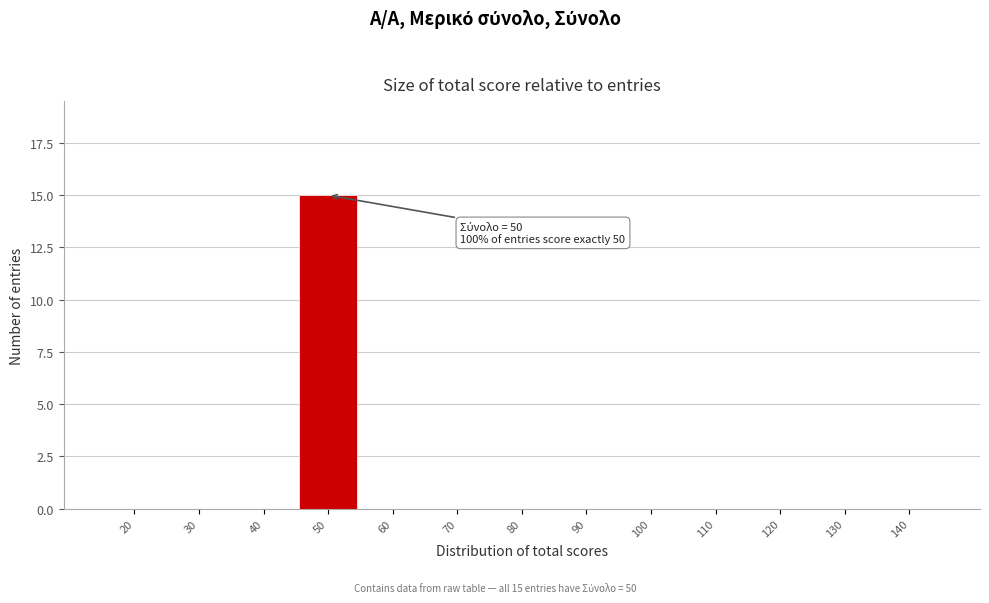

Reading right to left, extract all data points from this chart.

140=0	130=0	120=0	110=0	100=0	90=0	80=0	70=0	60=0	50=15	40=0	30=0	20=0